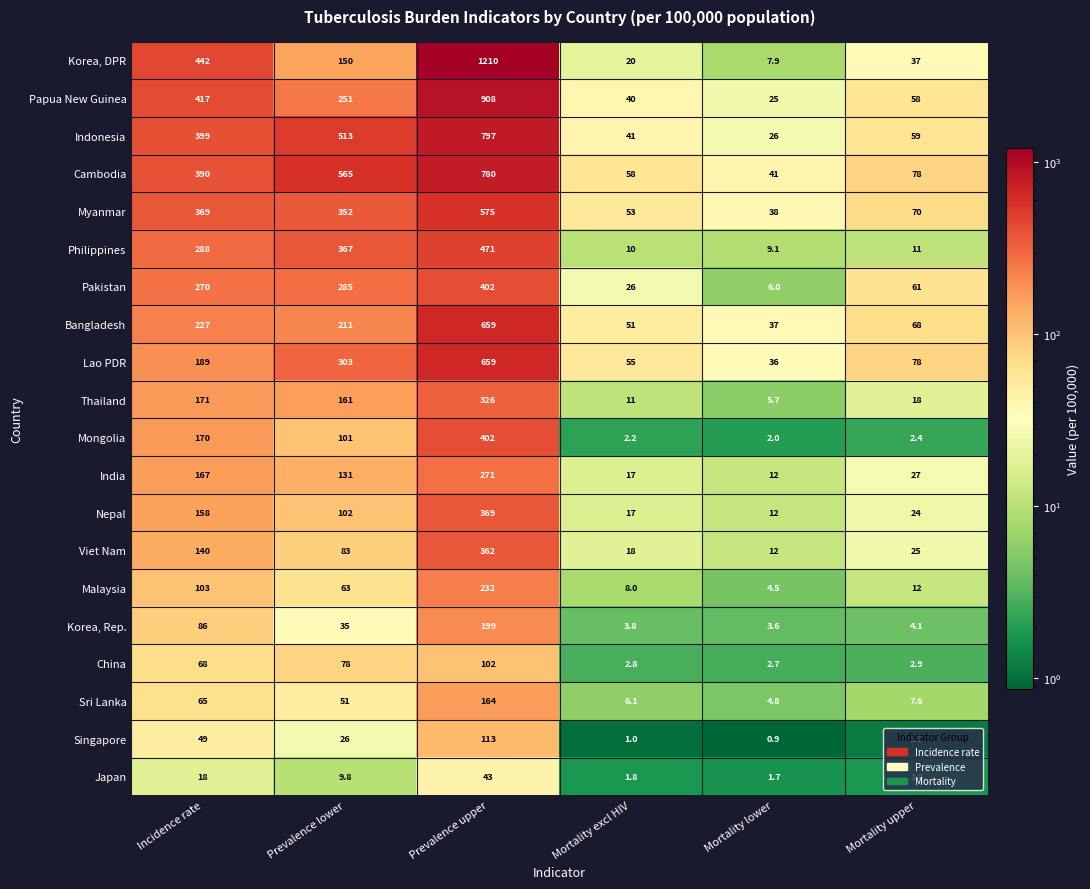

What is the average value of the Lao PDR series?

220.0